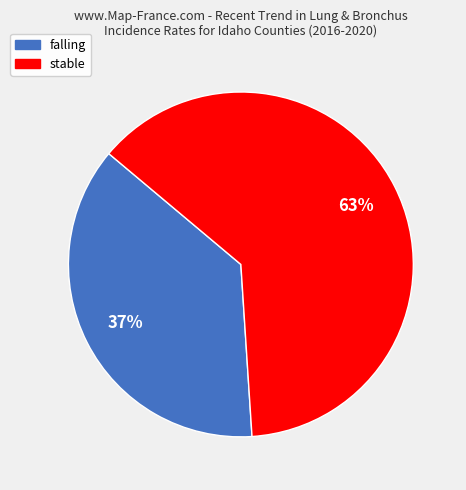

To the nearest percent, what is the difference between the largest and smallest slice percentages?

26%